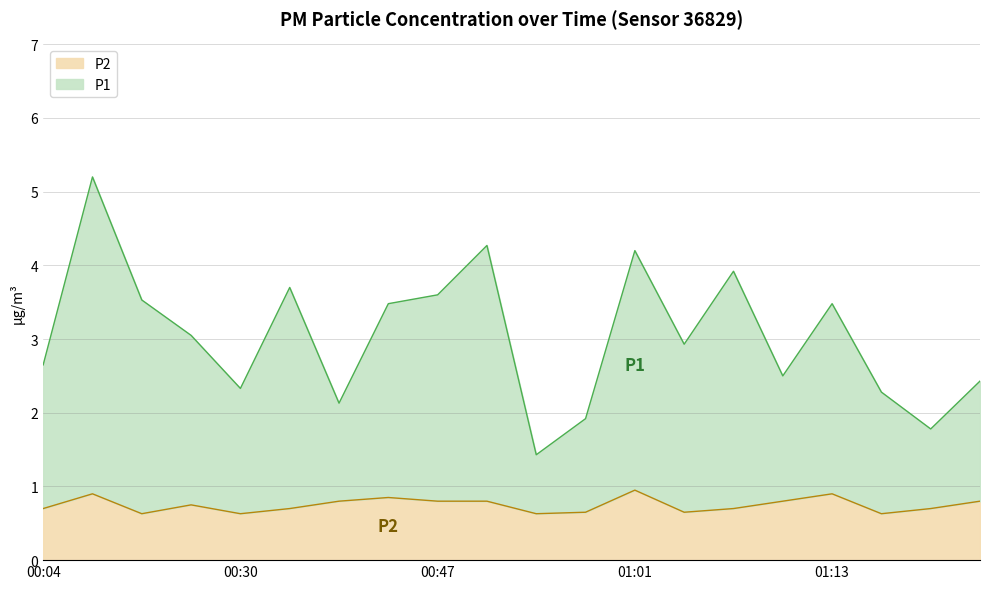

Reading left to right, list all the values displayed in this chart.

P1: 00:04=2.6	00:07=5.2	00:24=3.5	00:27=3.0	00:30=2.3	00:33=3.7	00:36=2.1	00:39=3.5	00:47=3.6	00:50=4.3	00:53=1.4	00:56=1.9	01:01=4.2	01:04=2.9	01:07=3.9	01:10=2.5	01:13=3.5	01:16=2.3	01:19=1.8	01:21=2.4
P2: 00:04=0.7	00:07=0.9	00:24=0.6	00:27=0.8	00:30=0.6	00:33=0.7	00:36=0.8	00:39=0.8	00:47=0.8	00:50=0.8	00:53=0.6	00:56=0.7	01:01=0.9	01:04=0.7	01:07=0.7	01:10=0.8	01:13=0.9	01:16=0.6	01:19=0.7	01:21=0.8